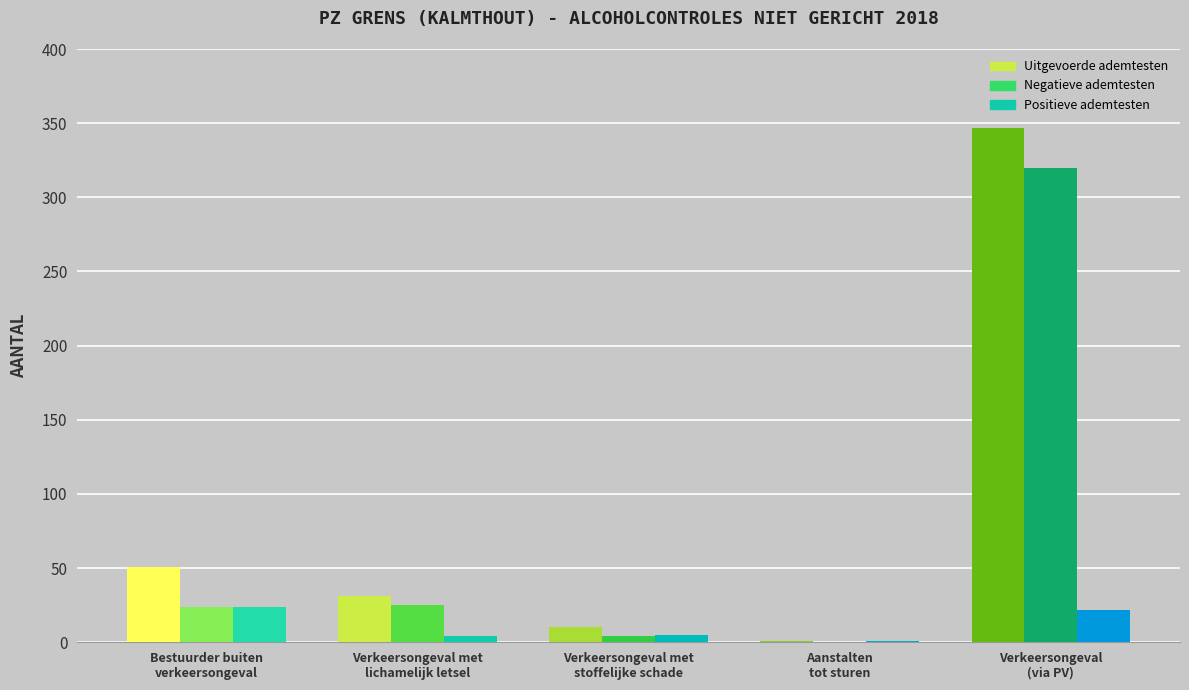

What is the difference between the Uitgevoerde ademtesten values at Bestuurder buiten
verkeersongeval and Verkeersongeval met
stoffelijke schade?

41